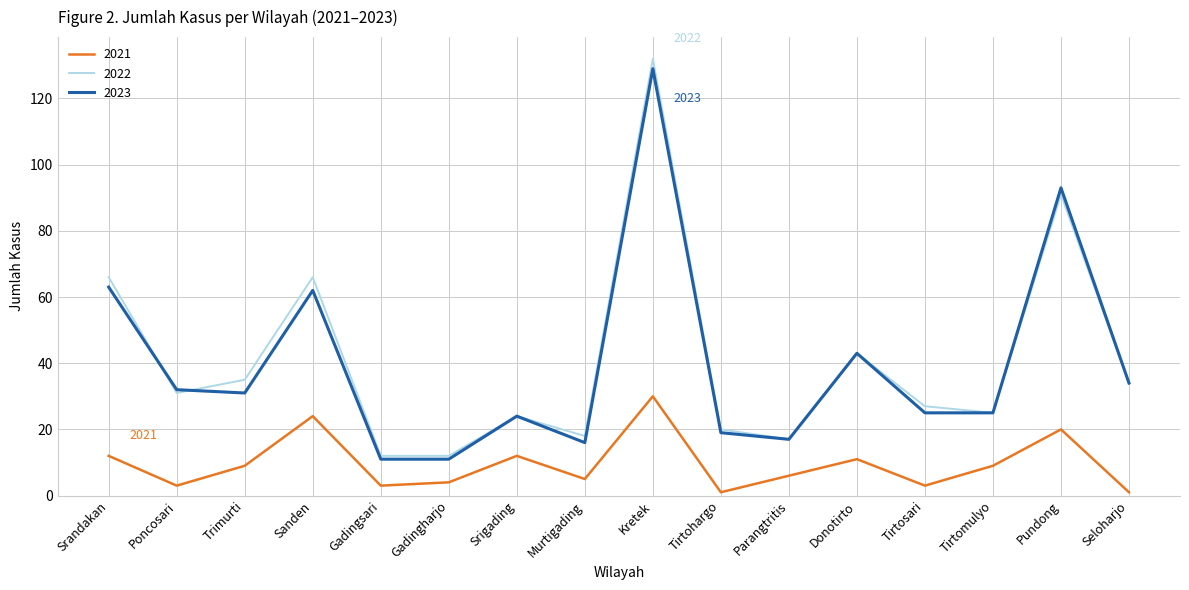

What is the total value across all series at Pundong?

204